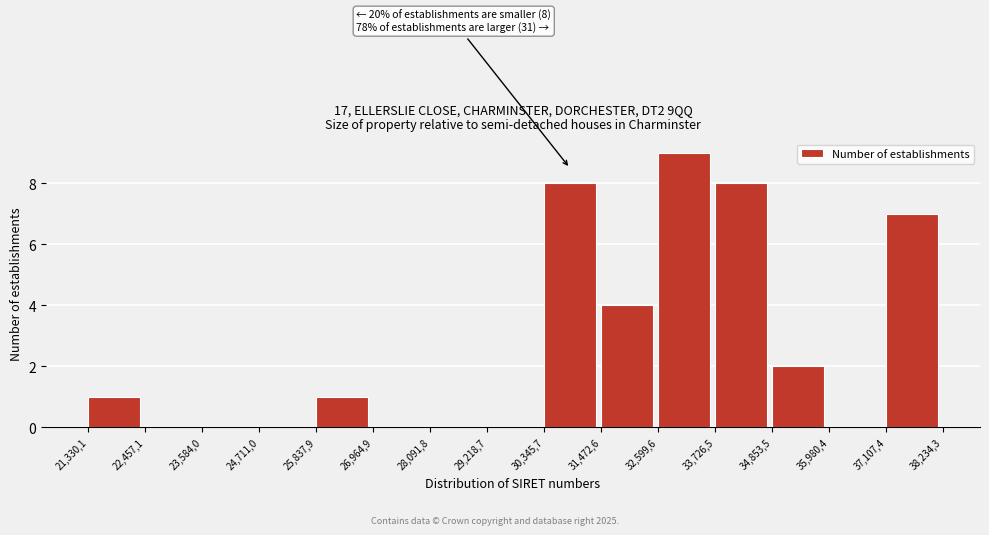

Reading left to right, extract all data points from this chart.

21,330,1=1	22,457,1=0	23,584,0=0	24,711,0=0	25,837,9=1	26,964,9=0	28,091,8=0	29,218,7=0	30,345,7=8	31,472,6=4	32,599,6=9	33,726,5=8	34,853,5=2	35,980,4=0	37,107,4=7